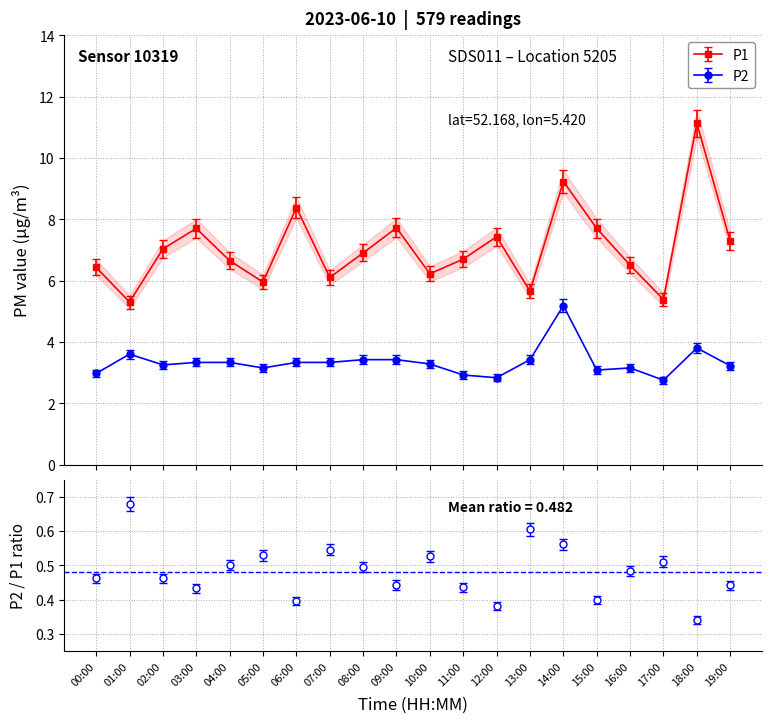

At which category does P1 reach its first local valley?

01:00